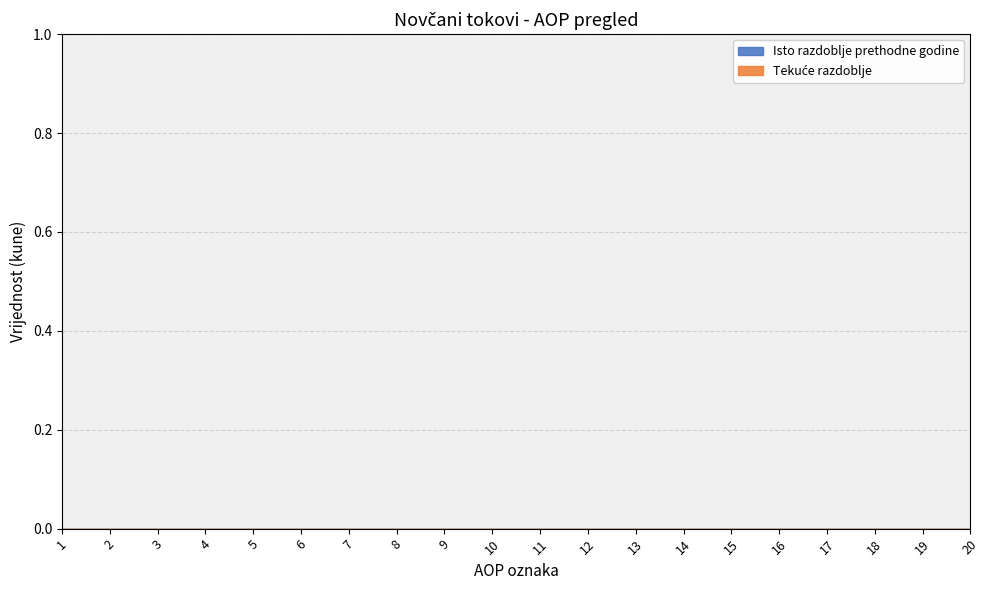

True or false: Isto razdoblje prethodne godine and Tekuce razdoblje intersect in this chart.

False